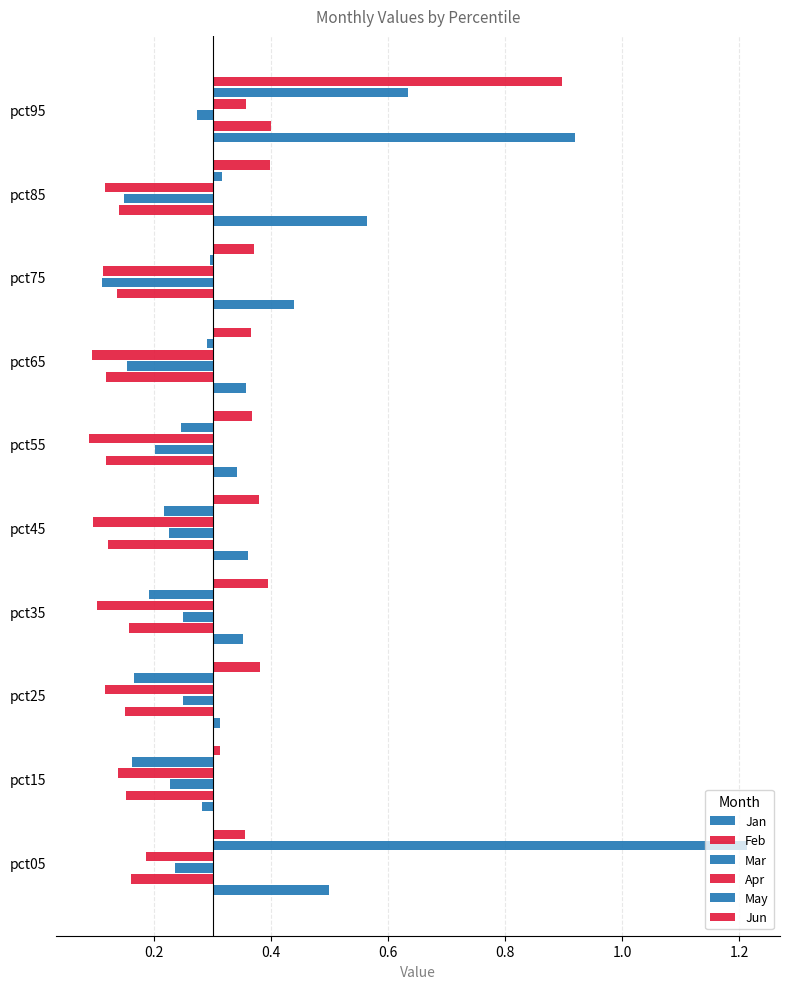

The value of May at pct55 is -0.1. True or false?

False